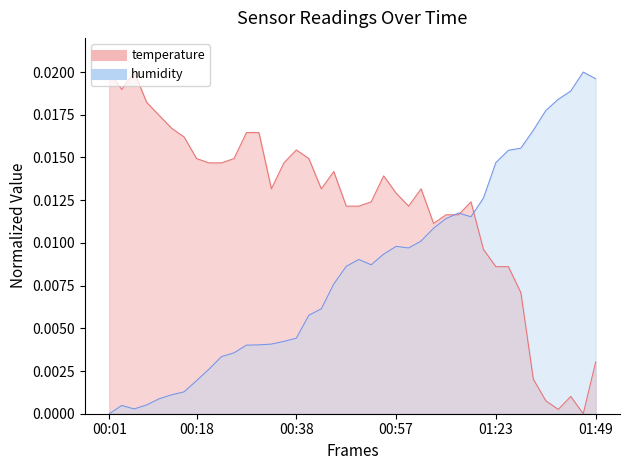

How many lines are shown in the chart?

2